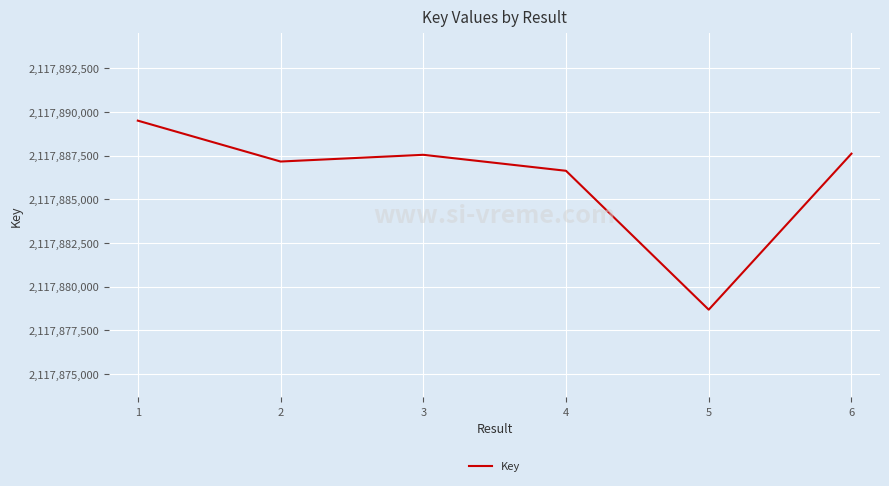

How many categories are shown in the chart?

6